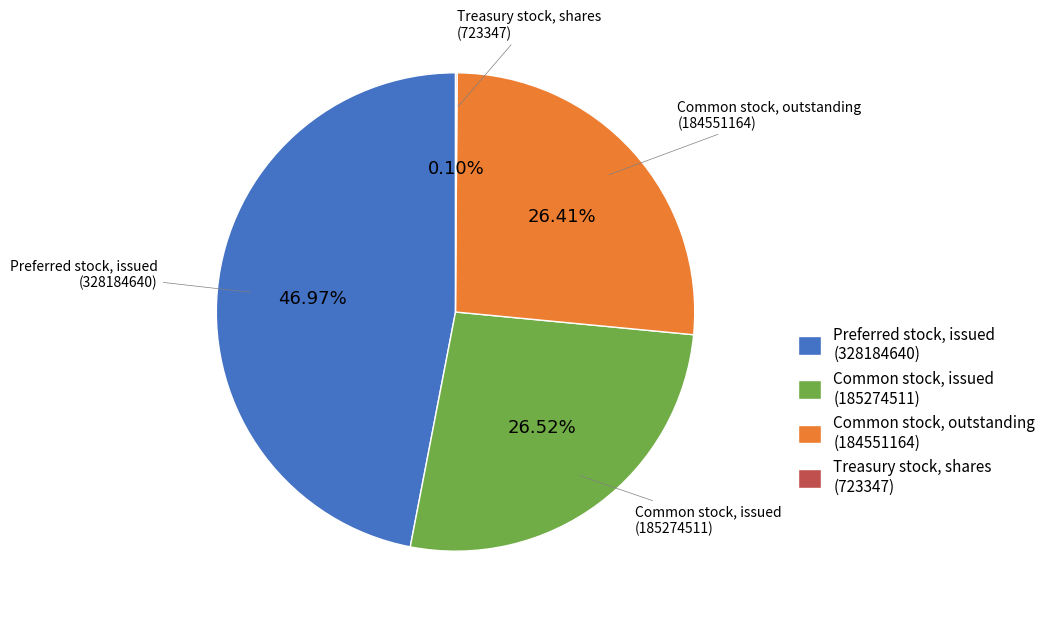

Do Common stock, outstanding (184551164) and Preferred stock, issued (328184640) together represent more than half of the pie?

Yes